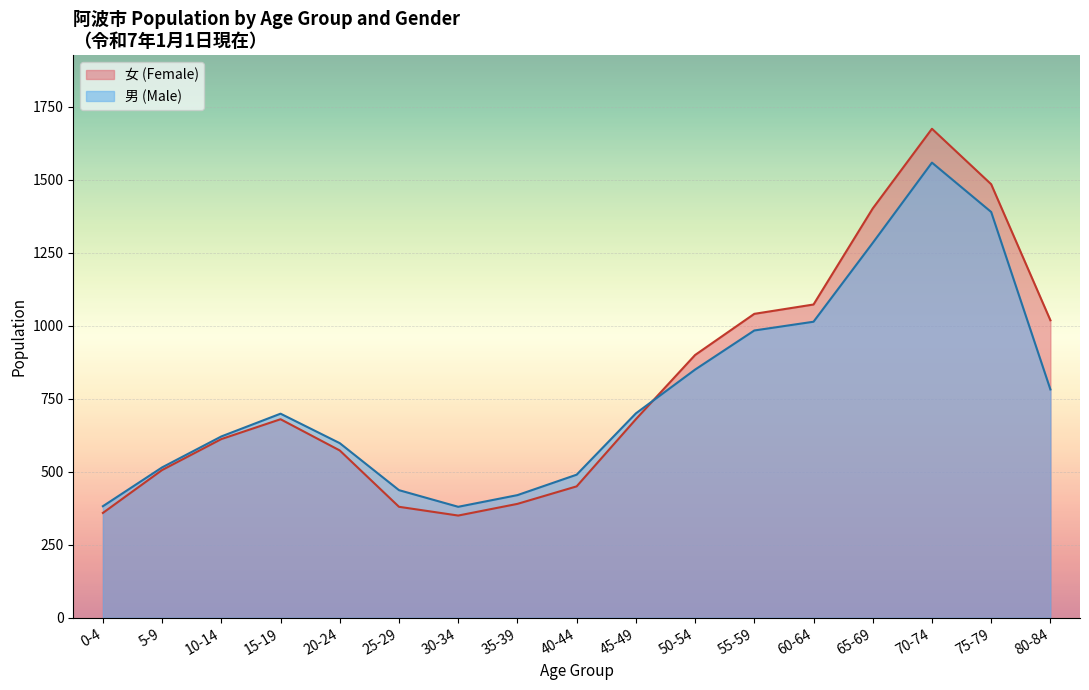

Rank the series at 75-79 from lowest to highest value.

男 (Male), 女 (Female)